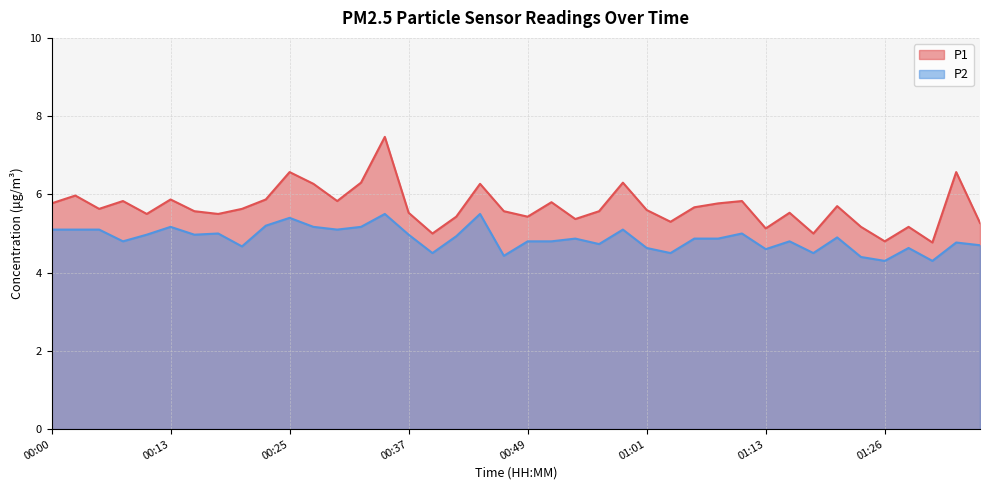

What is the sum of the P2 values at 00:37 and 01:01?

9.6